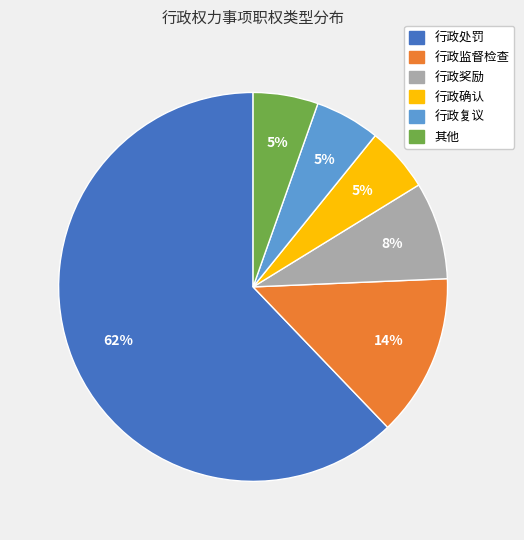

To the nearest percent, what is the average slice percentage?

17%